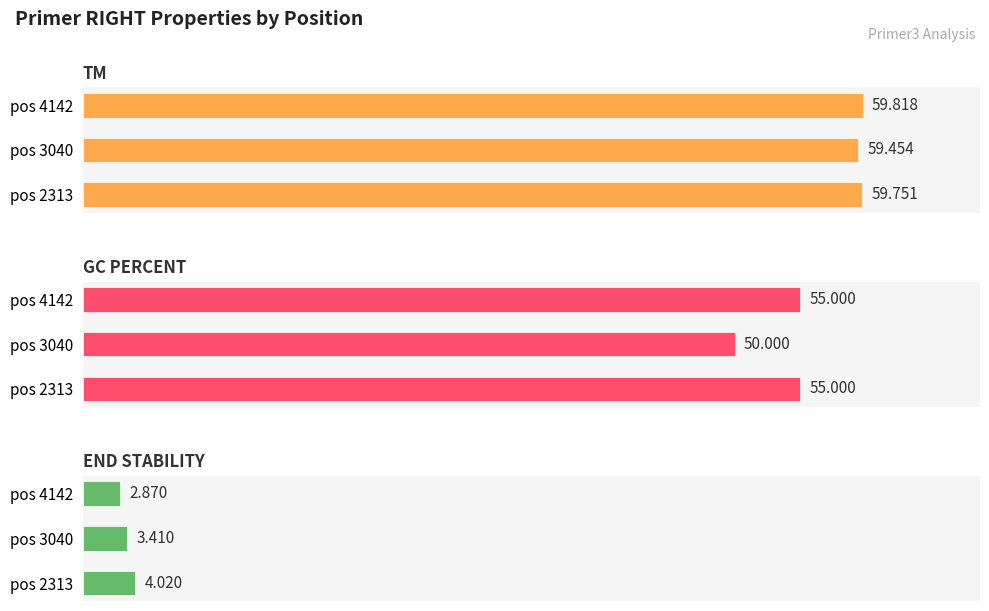

Which series changed the most between pos 2313 and pos 3040?

GC_PERCENT